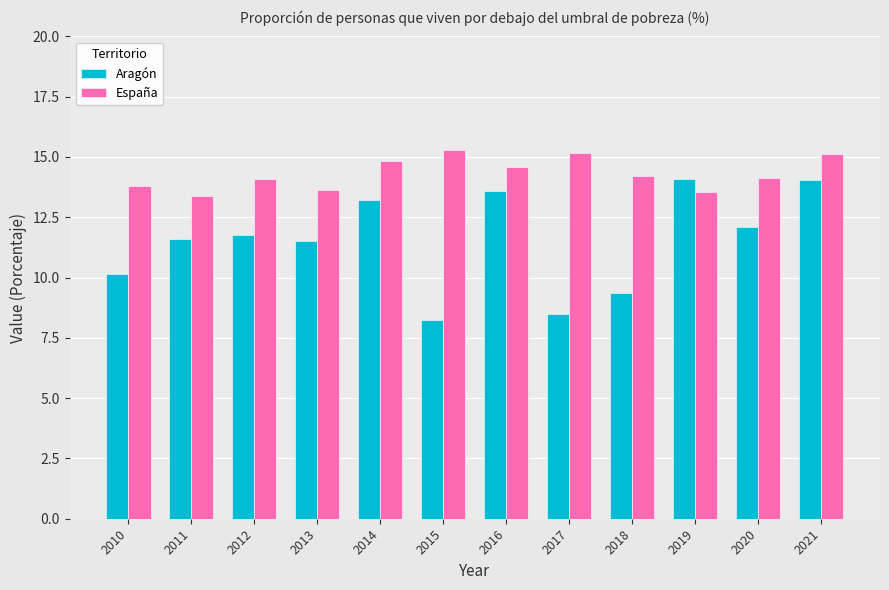

What is the sum of all Aragón values?

138.2